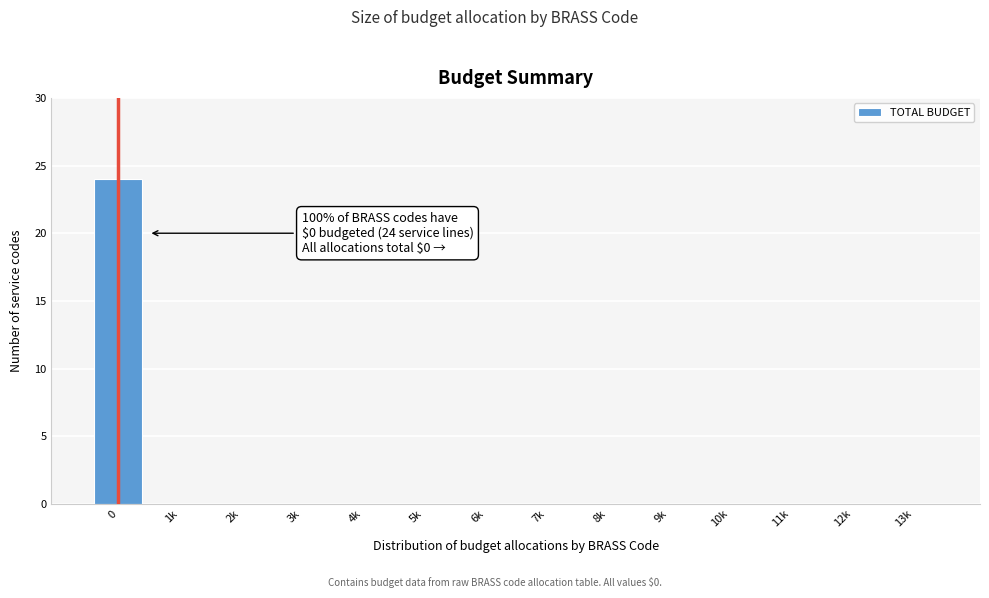

Reading left to right, transcribe all the data shown in this chart.

0=24	1k=0	2k=0	3k=0	4k=0	5k=0	6k=0	7k=0	8k=0	9k=0	10k=0	11k=0	12k=0	13k=0